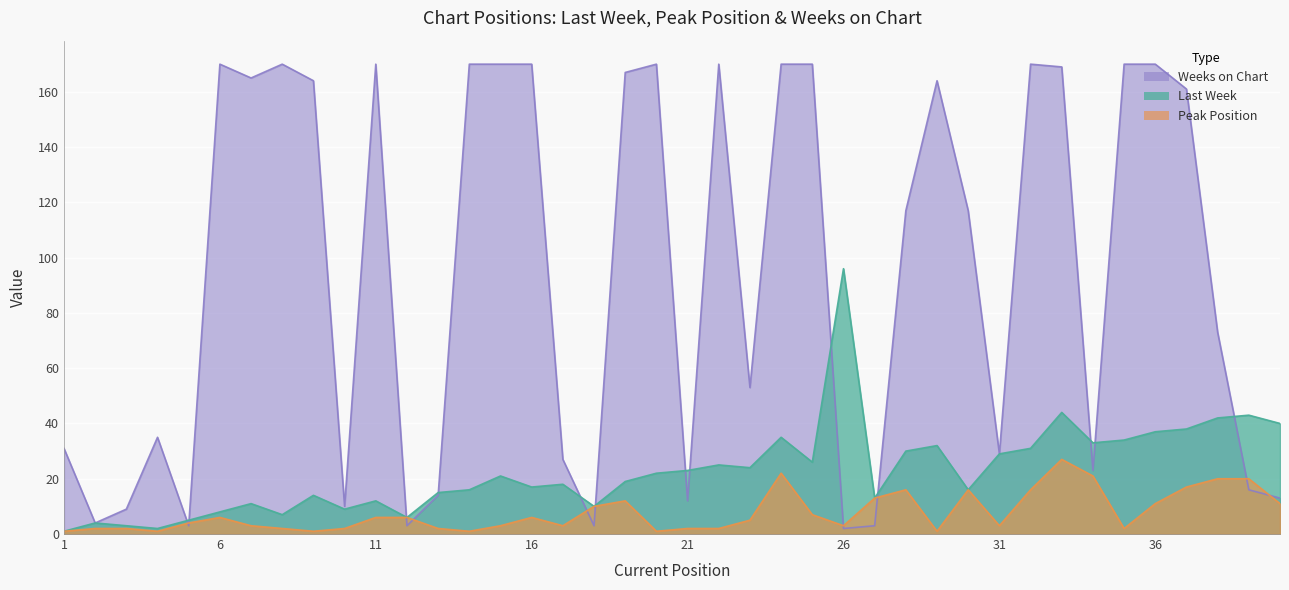

How many times do Weeks on Chart and Last Week cross each other?

13